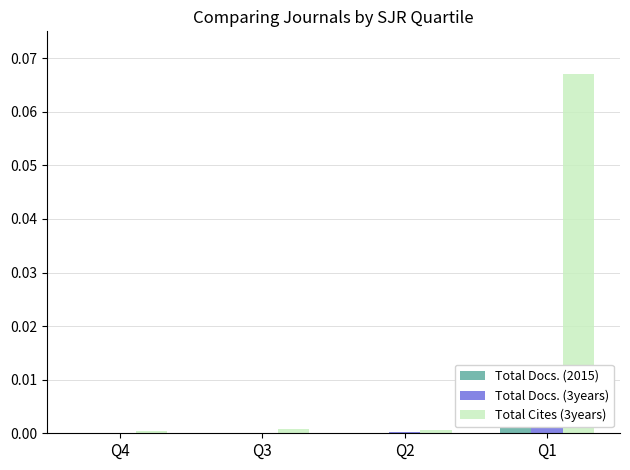

Which series has the widest spread of values?

Total Cites (3years)